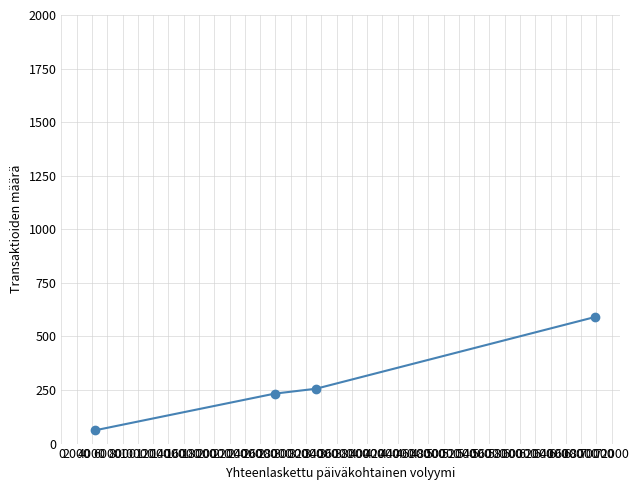

What is the value of the 3rd point from the left?

256